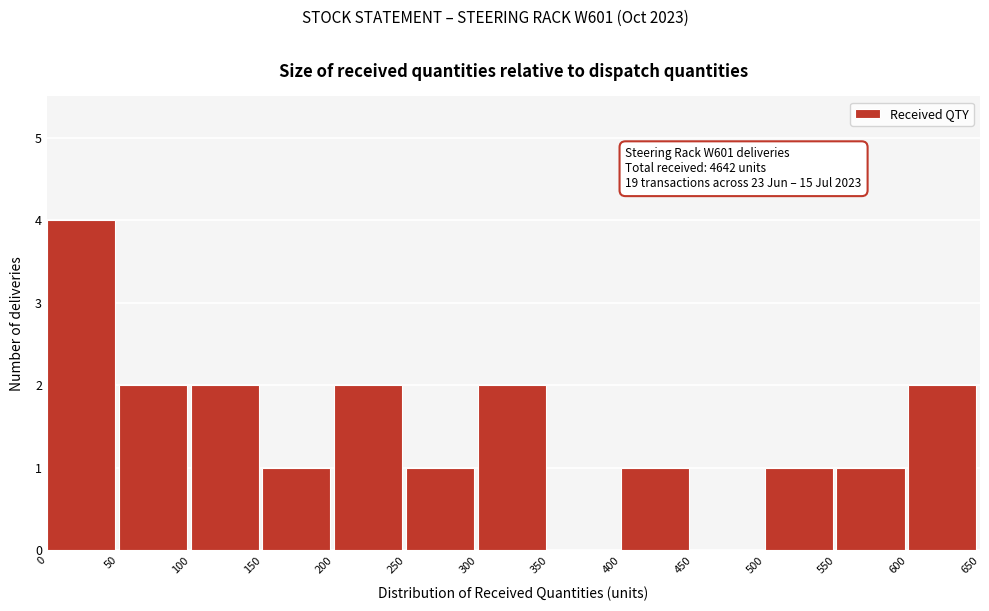

Which range on the x-axis has the tallest bar?

0 to 50